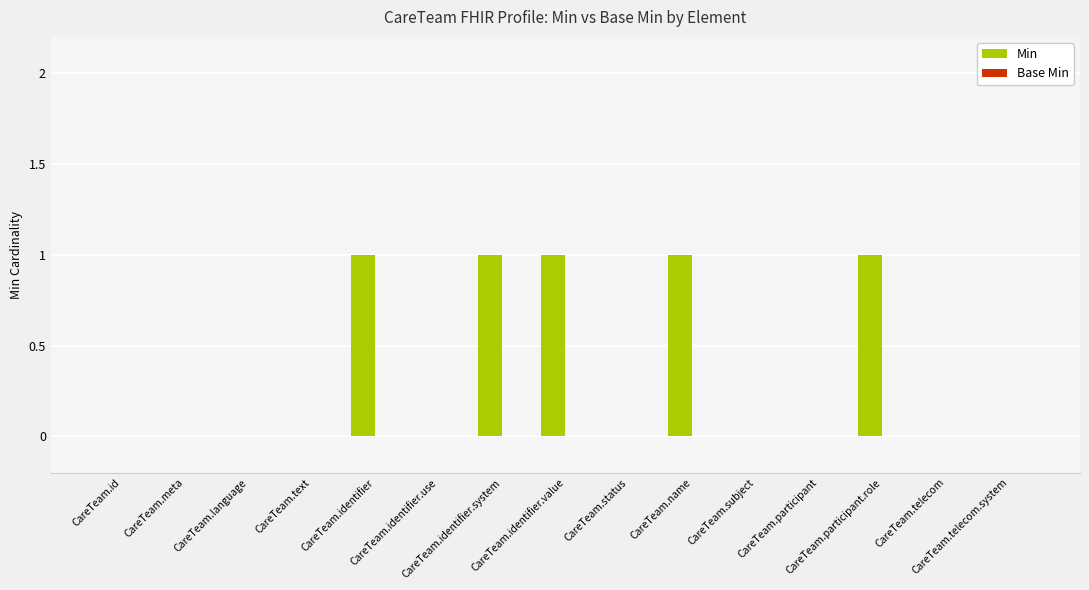

What is the sum of all values?

5